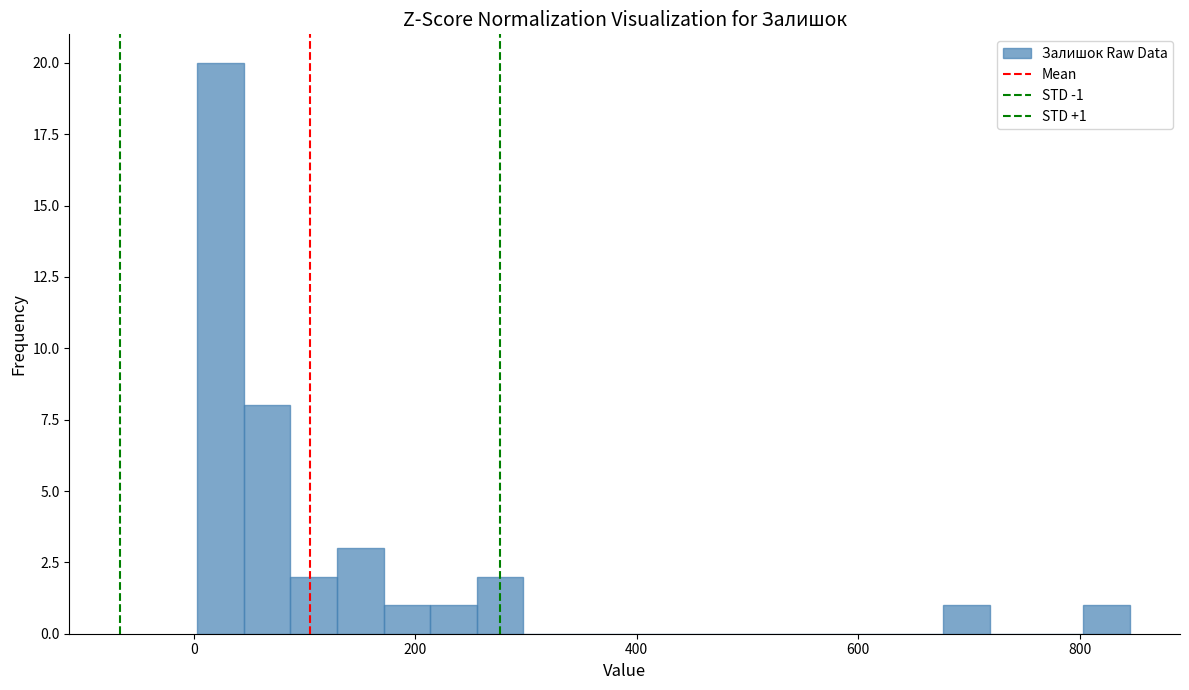

Read against the x-axis, roughly where is the centre of the tallest bar?

20